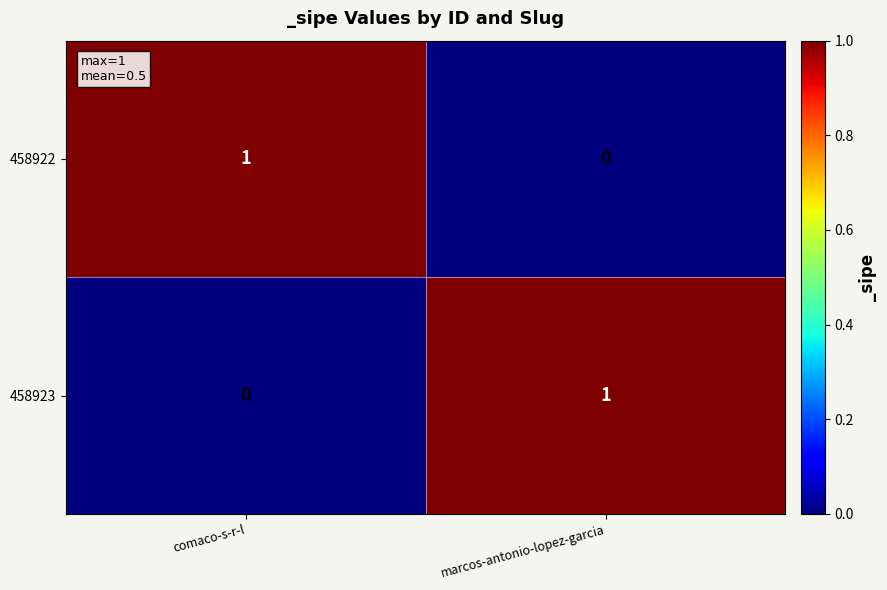

Rank the series at comaco-s-r-l from lowest to highest value.

458923, 458922